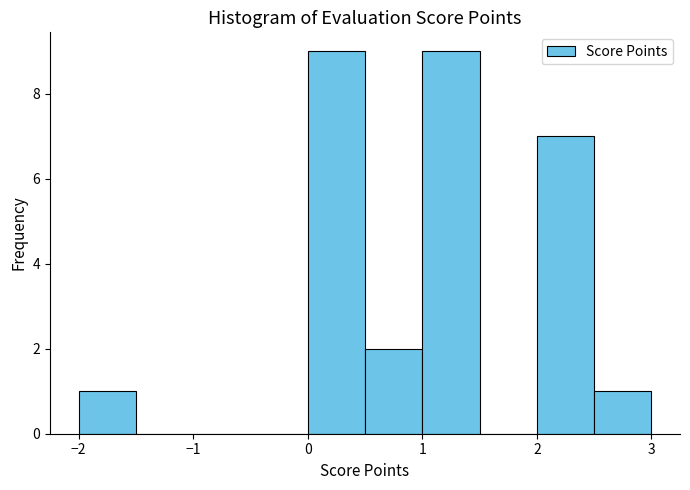

Reading left to right, list every bar in this chart as the range it spans on the x-axis followed by its height. The values are not printed on the chart, so give them approximately, as read against the axis.

-2.0 to -1.5: 1
-1.5 to -1.0: 0
-1.0 to -0.5: 0
-0.5 to 0.0: 0
0.0 to 0.5: 9
0.5 to 1.0: 2
1.0 to 1.5: 9
1.5 to 2.0: 0
2.0 to 2.5: 7
2.5 to 3.0: 1